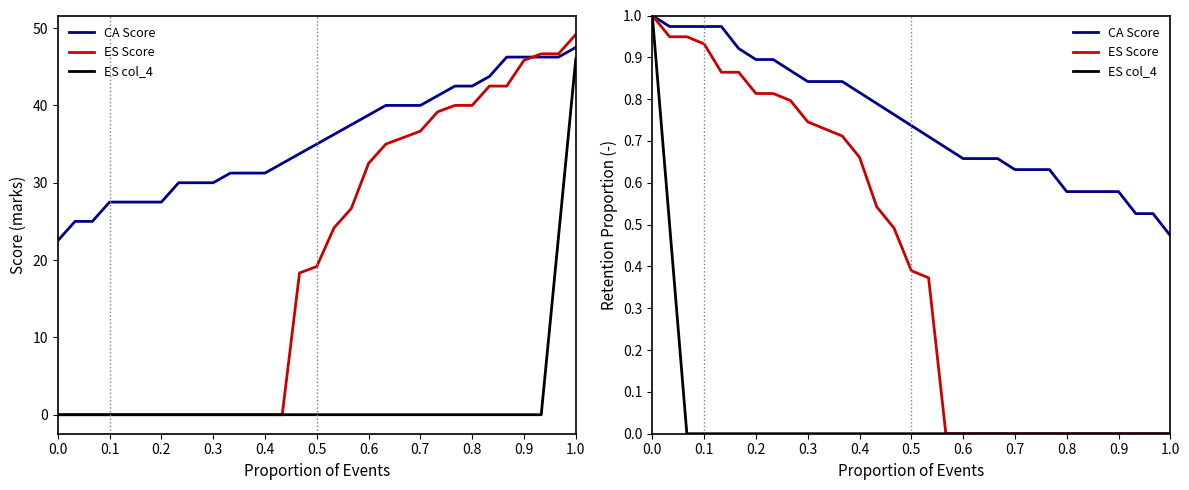

Between 0.2 and 0.8, which is larger?

0.2